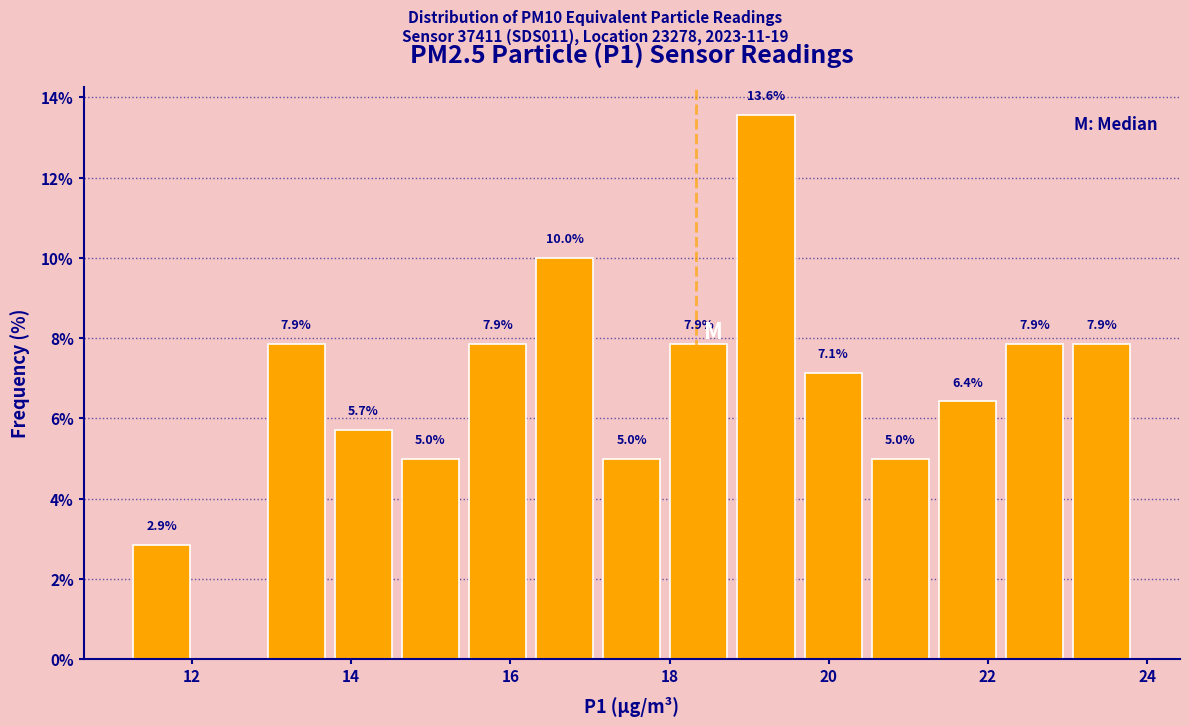

Which range on the x-axis has the tallest bar?

18.8 to 19.6